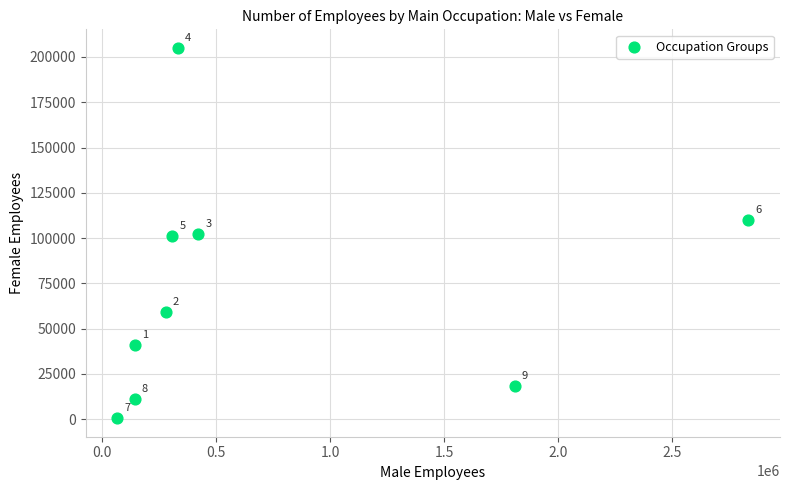

What Y value in the scatter plot is closest to 102803?

102348.6